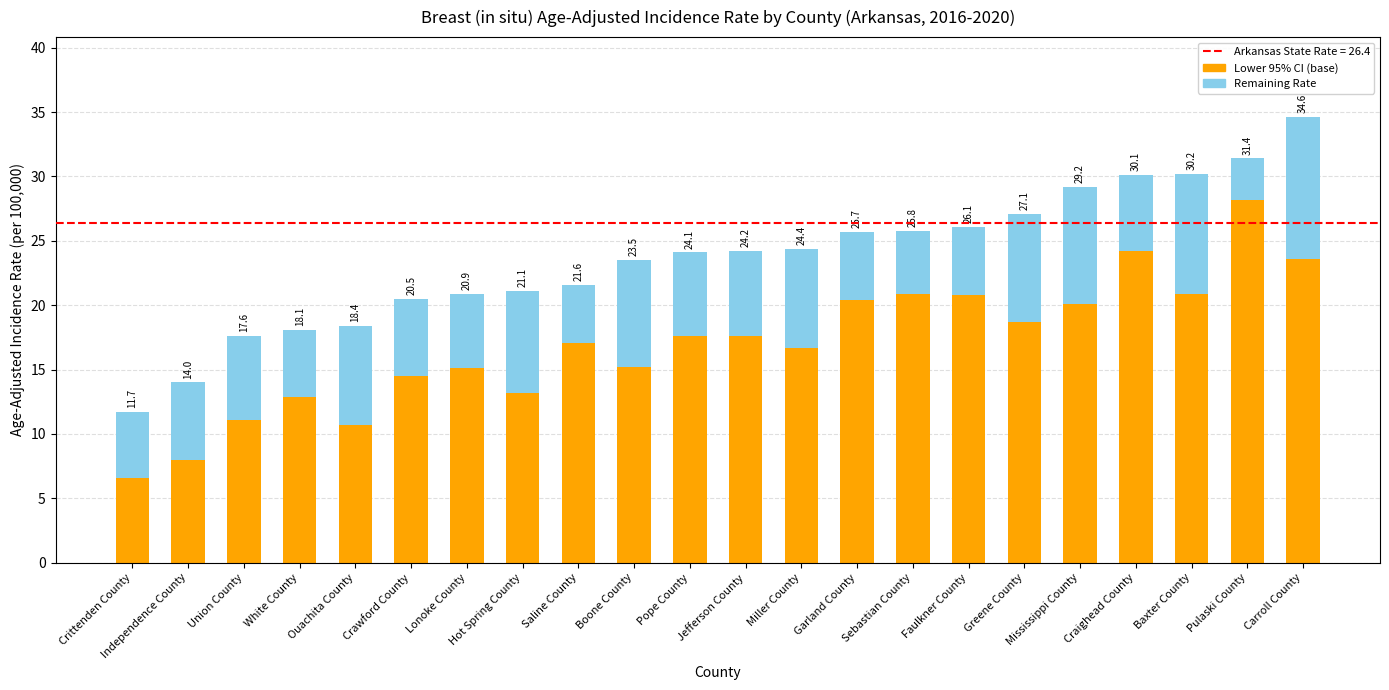

Which category has the highest value in the Lower 95% CI (base) series?

Pulaski County